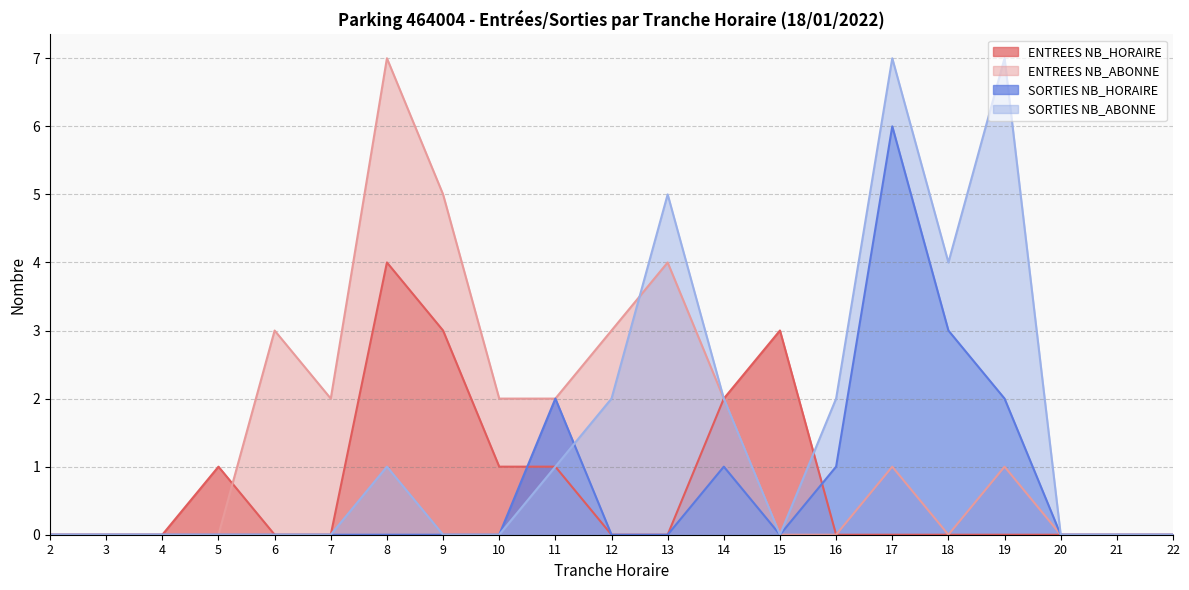

What is the difference between the second highest and second lowest values in the SORTIES NB_HORAIRE series?

3